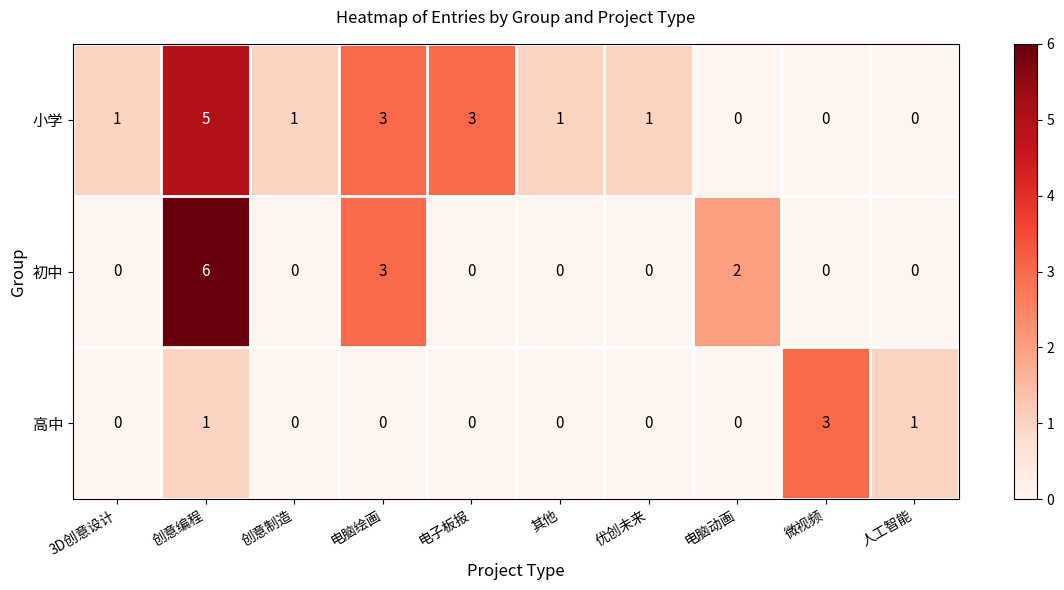

How many categories are shown in the chart?

10